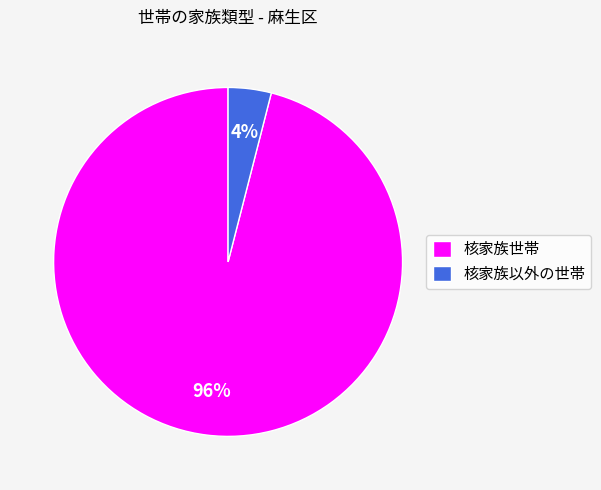

Combined, do 核家族以外の世帯 and 核家族世帯 account for over 50%?

Yes